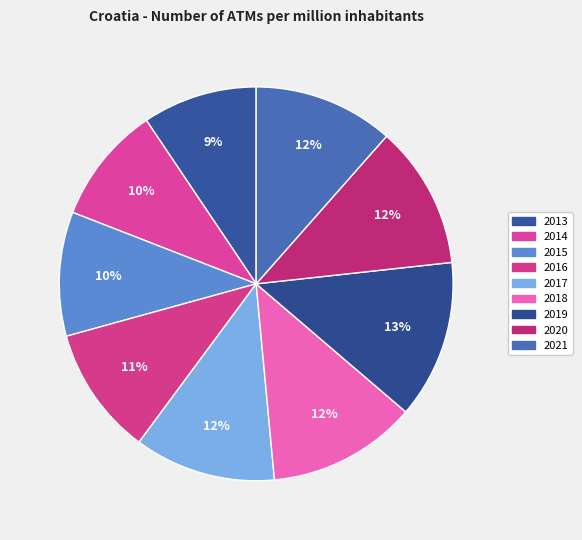

Does 2020 represent more than half of the total?

No